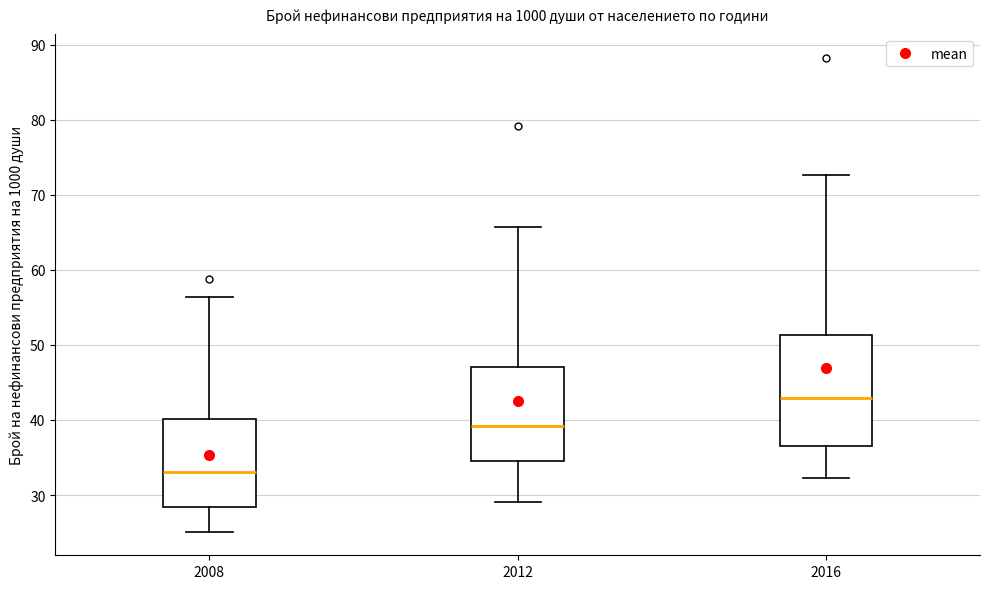

Where is the upper edge of the box at x = 2016 on the y-axis? The values are not printed on the chart, so give them approximately, as read against the axis.

51